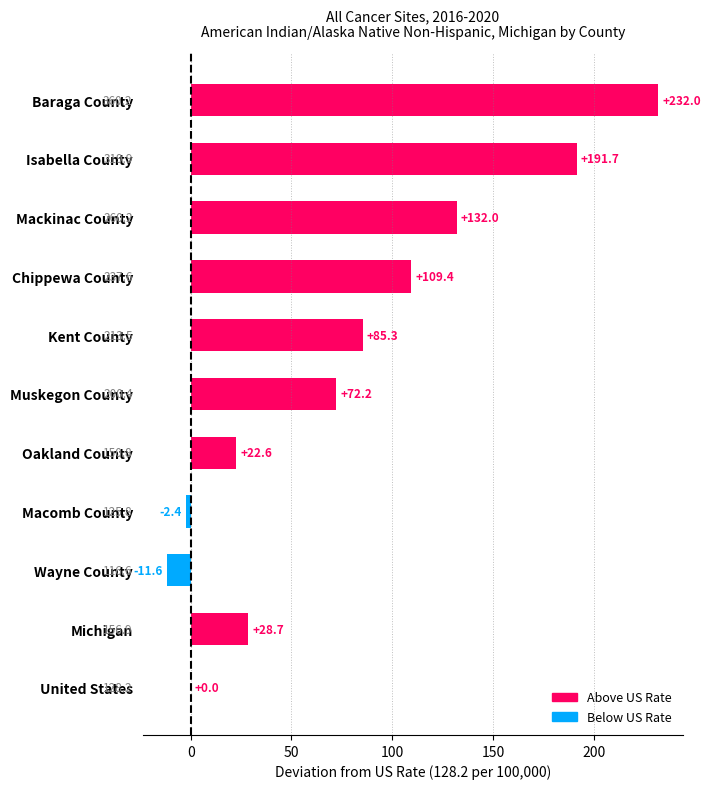

The chart shows a value of -11.6 at Wayne County. True or false?

True